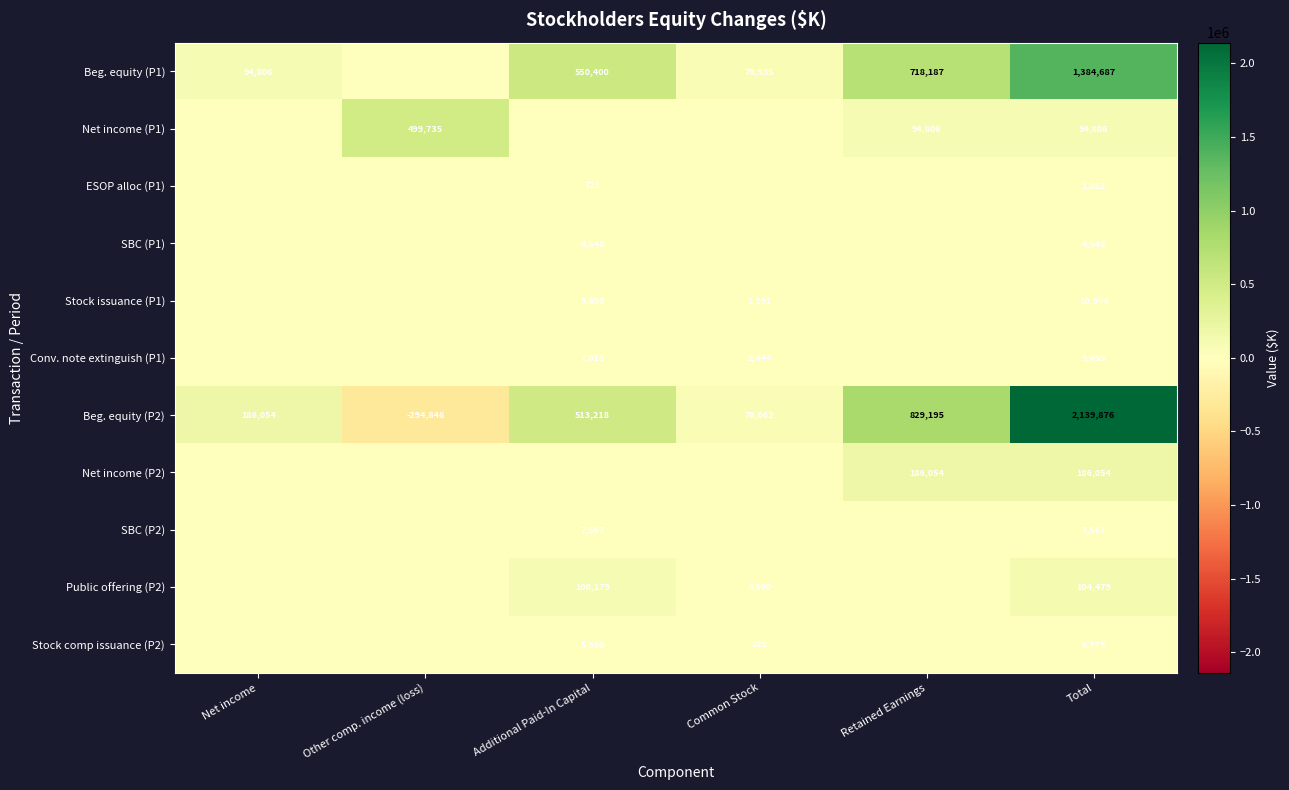

What is the spread (max minus min) of values at Net income?

186054